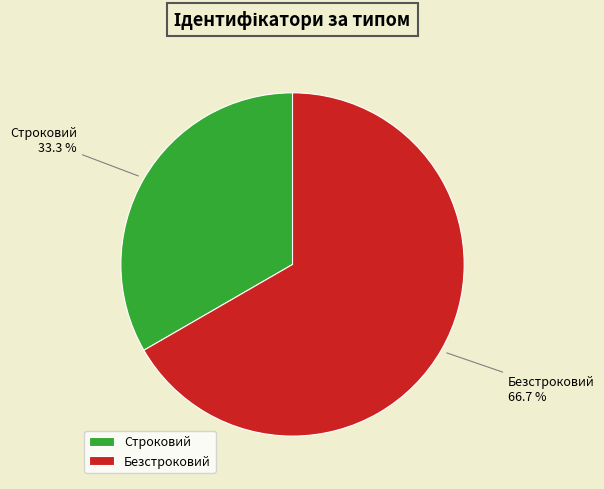

Combined, do Строковий and Безстроковий account for over 50%?

Yes